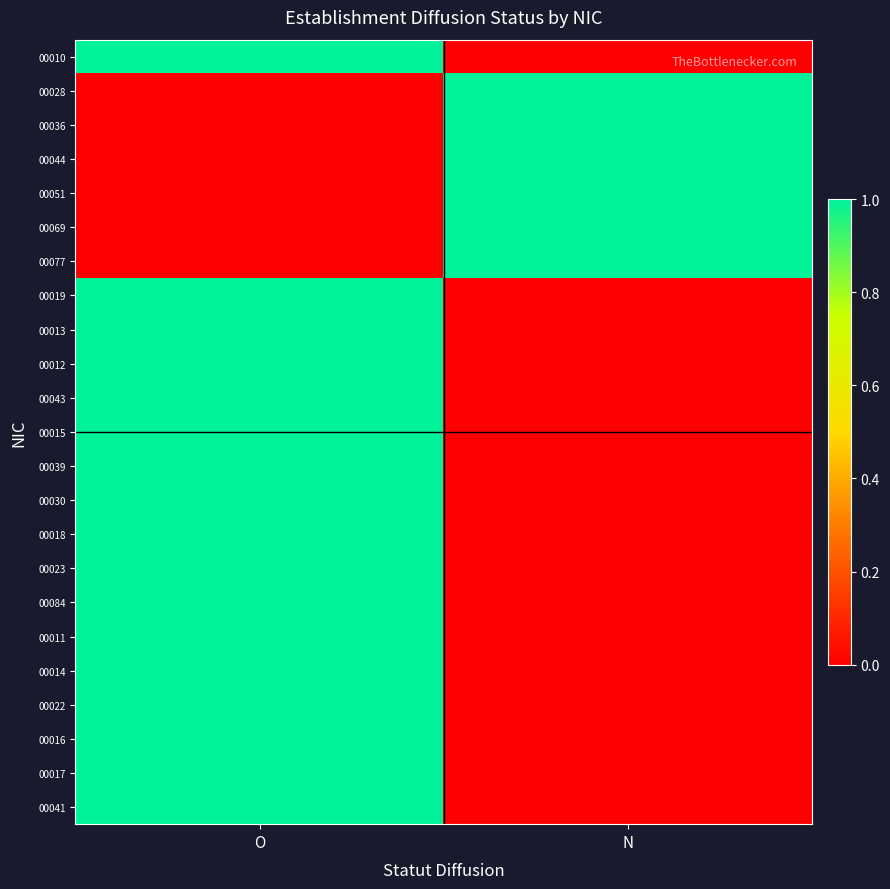

Between O and N, which series saw the biggest shift?

00010